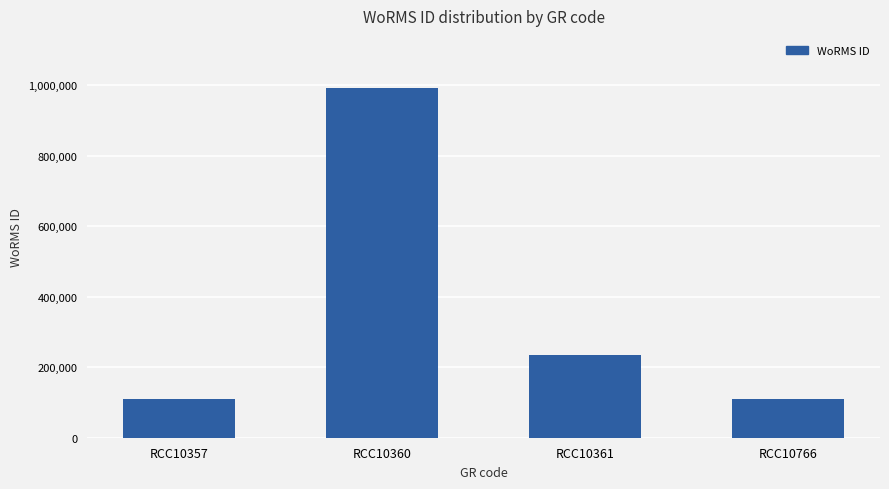

At which label is the value closest to 550204?

RCC10361